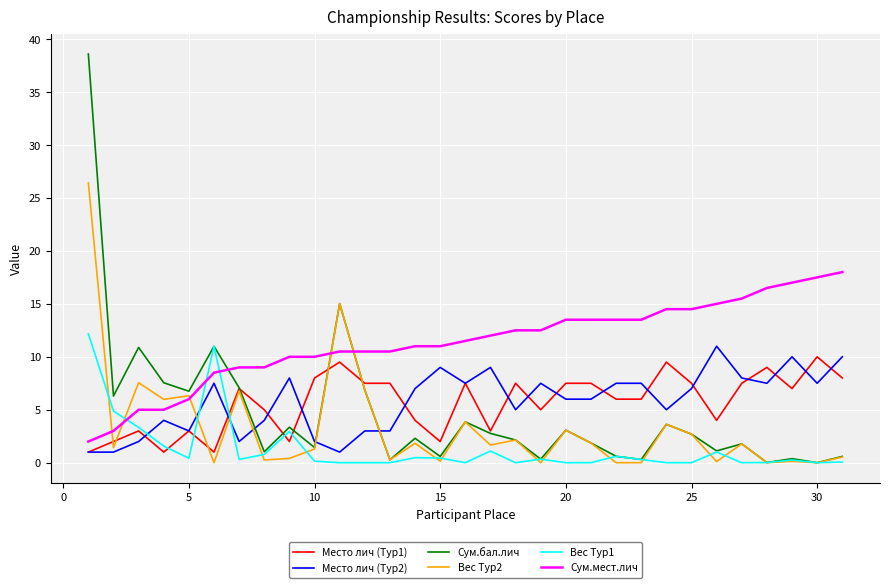

True or false: Сум.мест.лич and Место лич (Тур1) intersect in this chart.

False